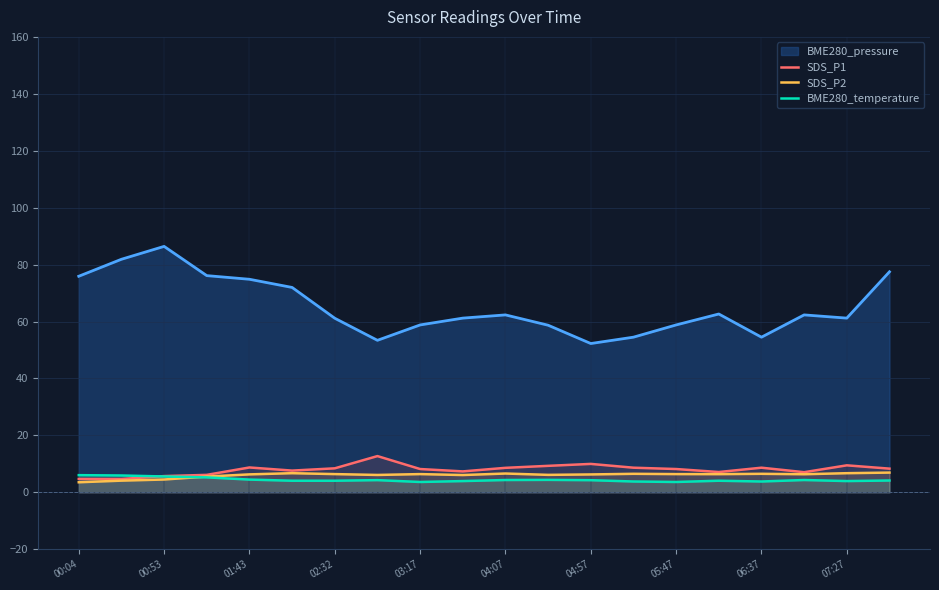

True or false: SDS_P1 and BME280_pressure intersect in this chart.

False